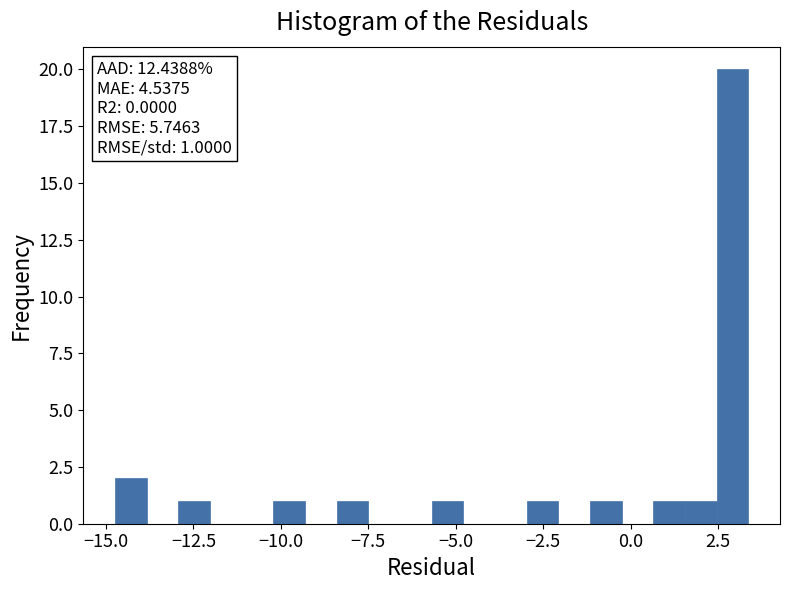

Around what value on the x-axis is the tallest bar? Give the approximate position of its centre, as read against the axis.

3.0